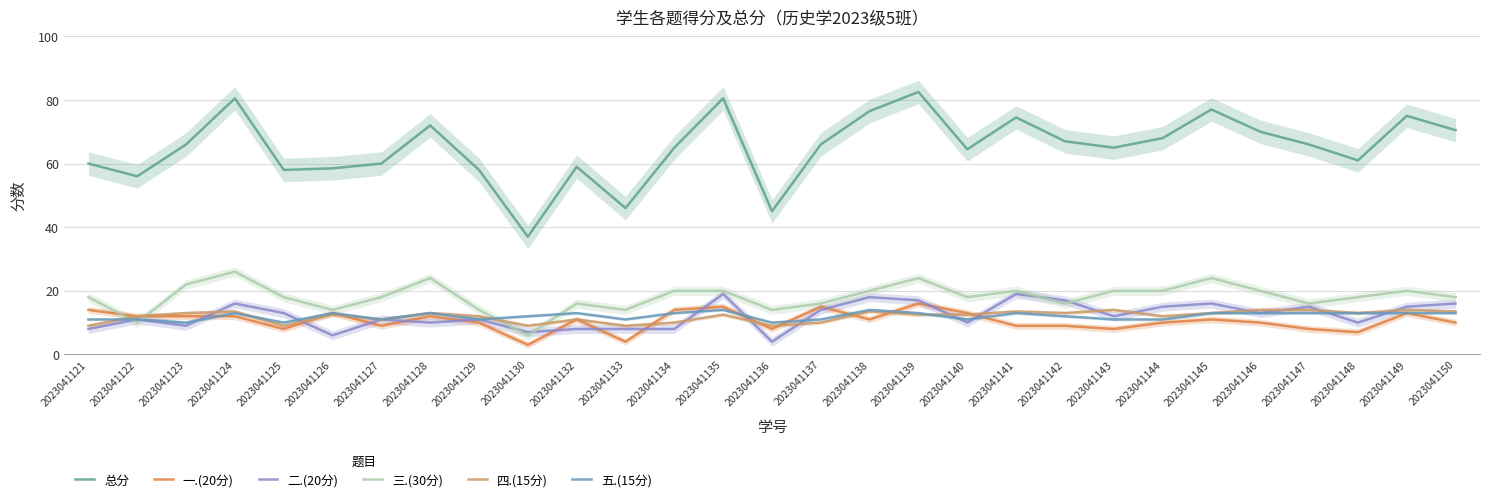

What is the value of the 一.(20分) point at the 20th from the left?

9.0